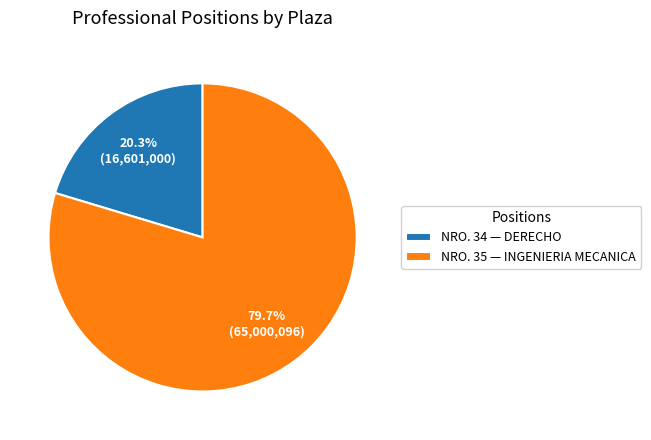

Which category has the smallest portion of the pie?

NRO. 34 — DERECHO